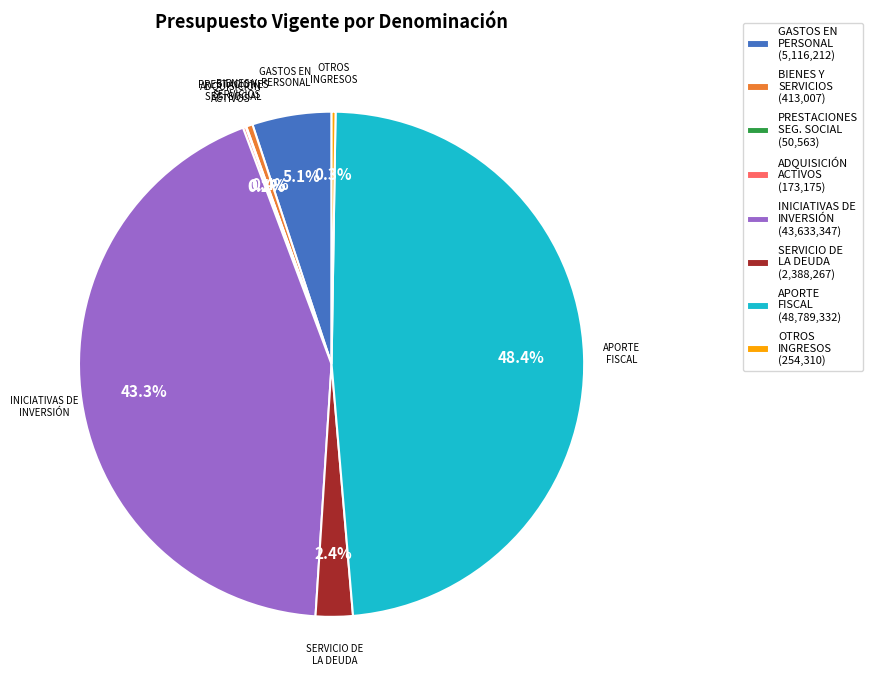

Which category has the biggest portion of the pie?

APORTE FISCAL (48,789,332)